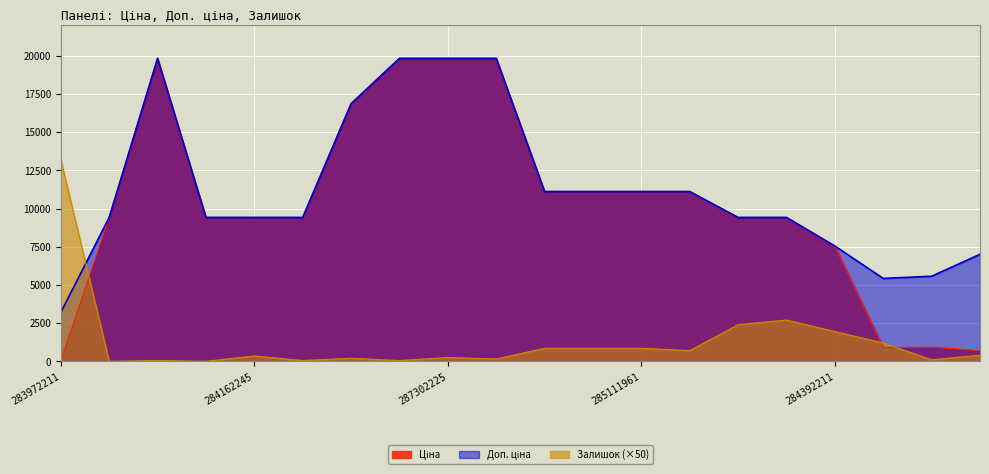

At which category does Доп. ціна reach its first local peak?

287302223